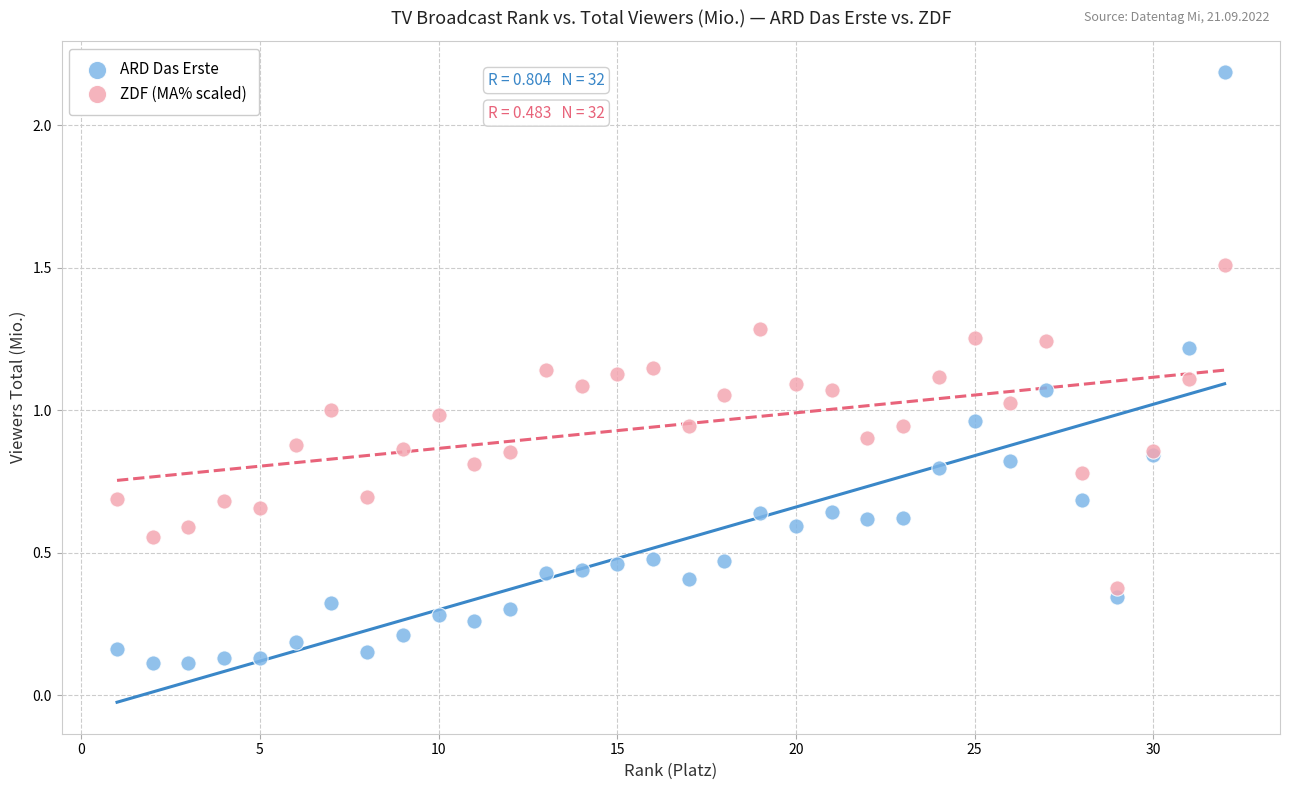

Which series contains the lowest Y value?

ARD Das Erste